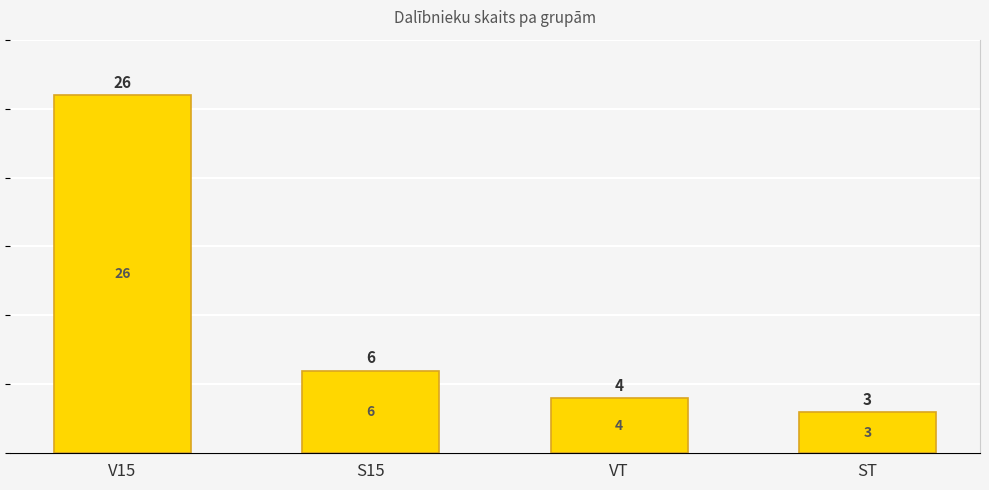

List the labels in order of value, smallest first.

ST, VT, S15, V15